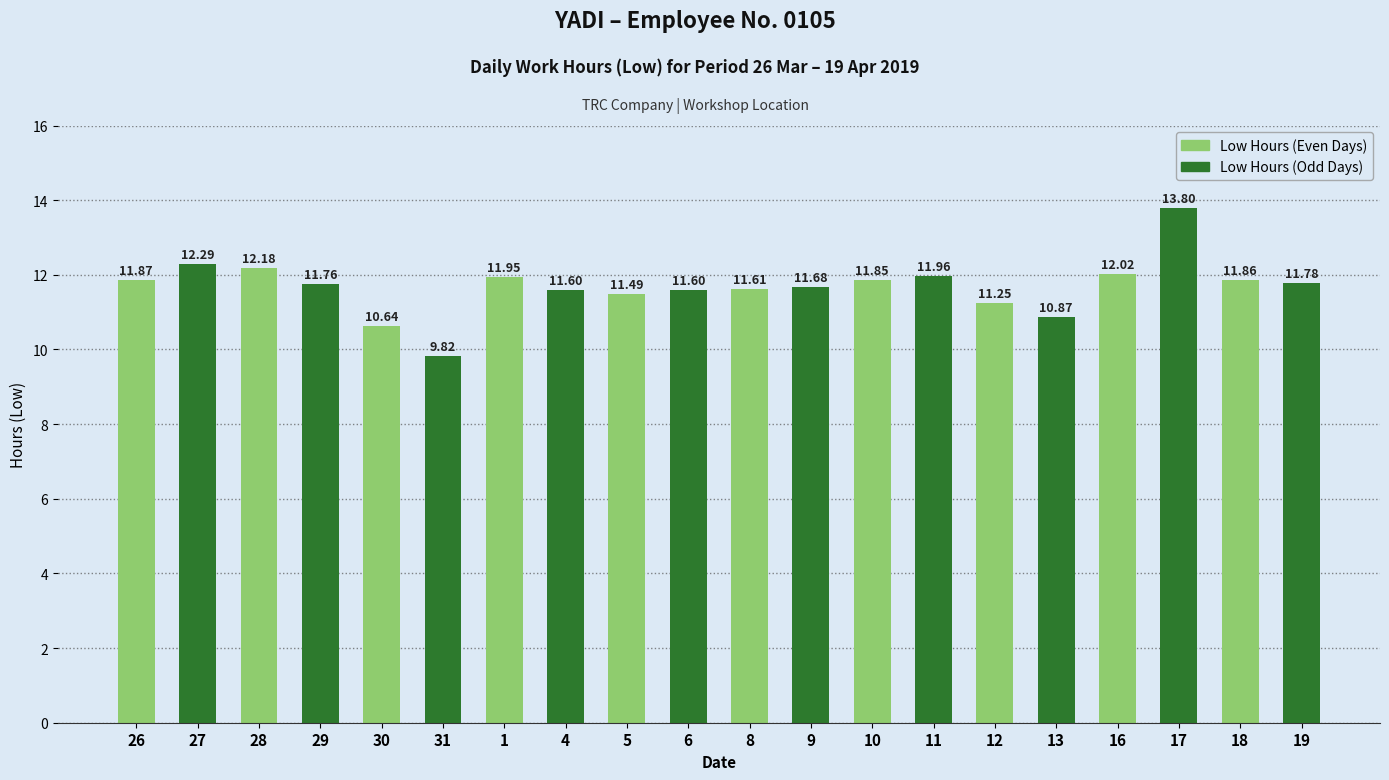

What is the label of the 15th bar from the left?

12